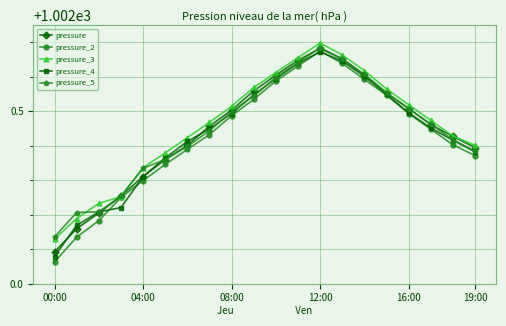

How many interior local peaks does the pressure_3 series have?

1